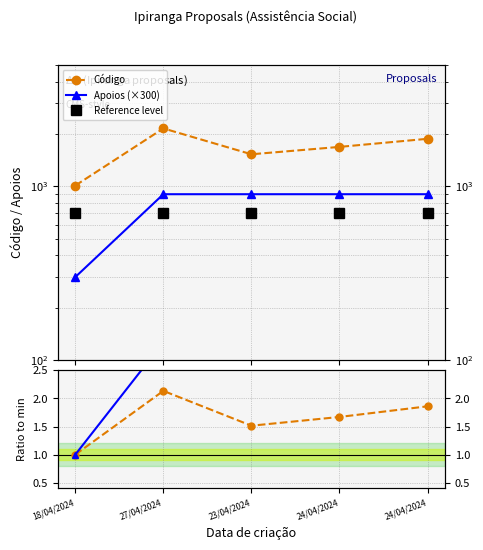

What is the sum of all Apoios values?

13.0